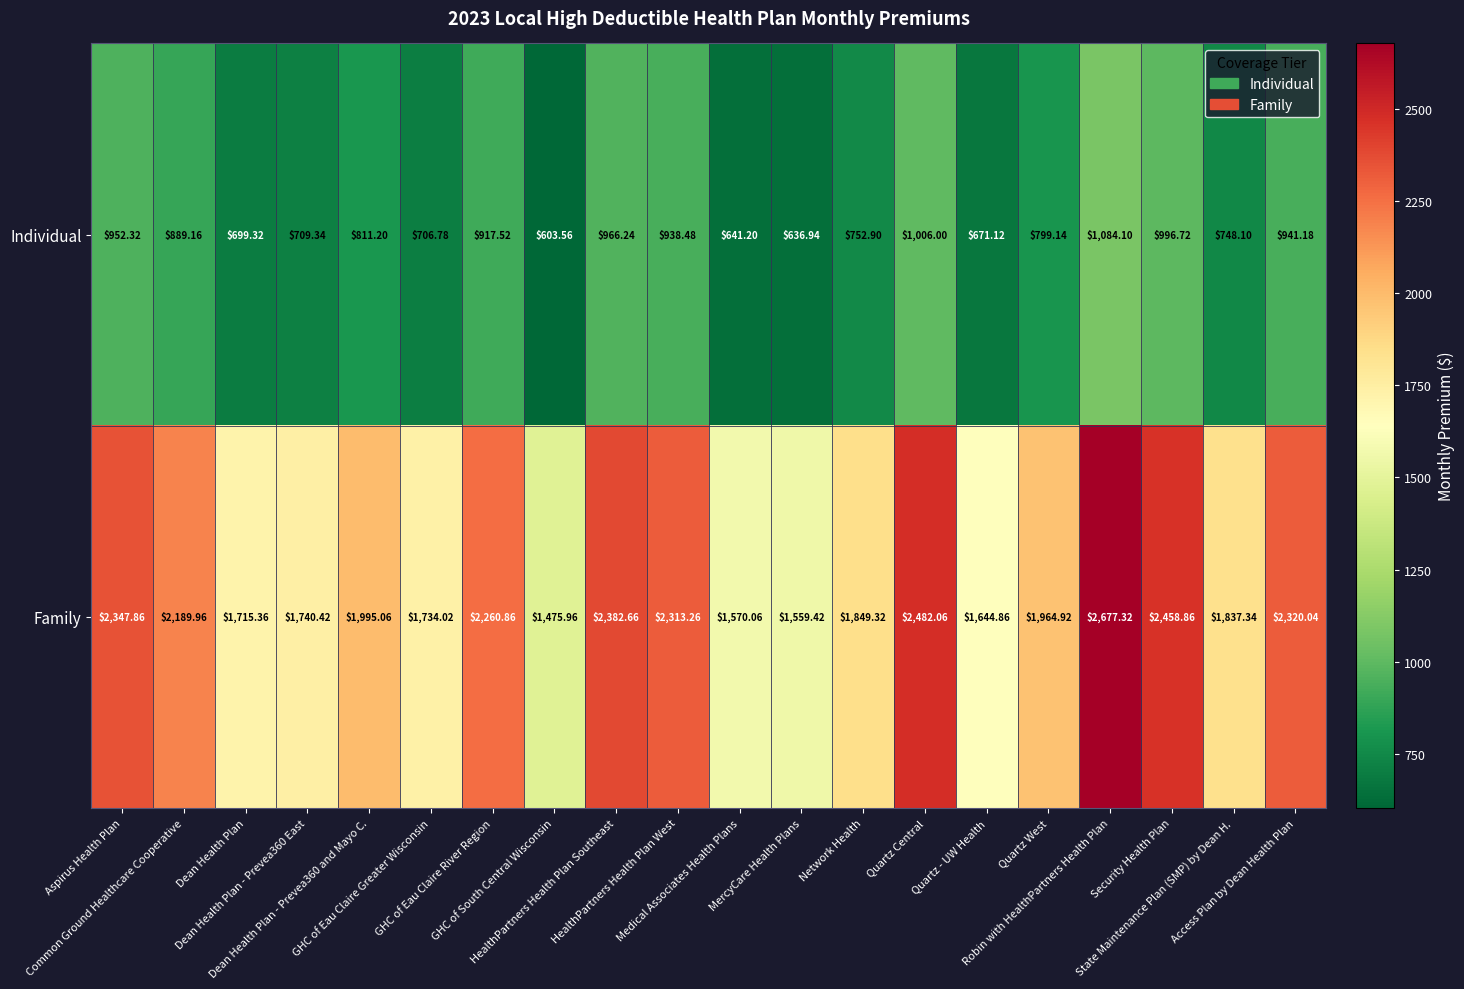

At how many categories does at least one series exceed 771?

20